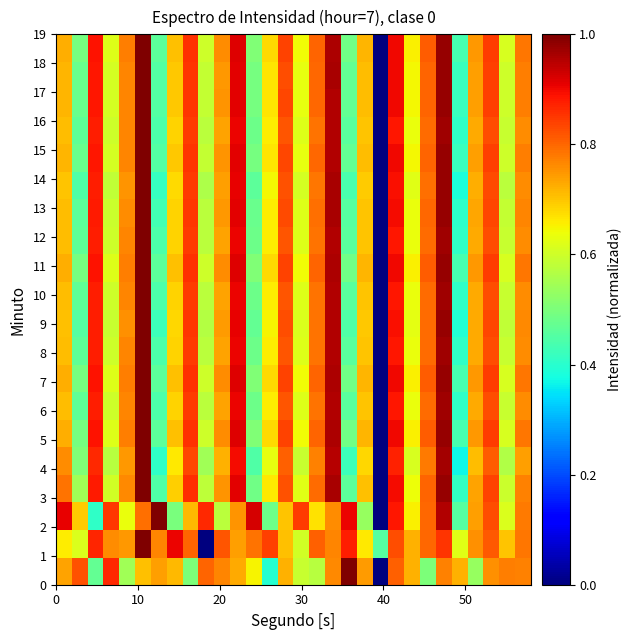

At how many categories does at least one series exceed 0?

30